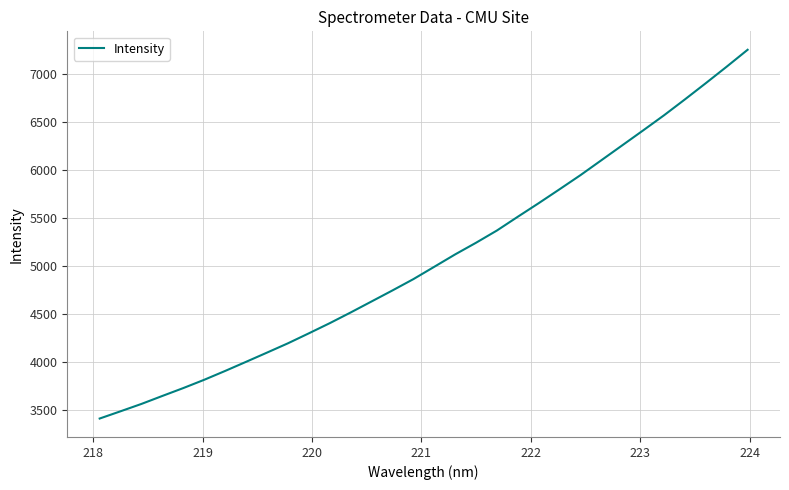

What is the difference between the maximum and second lowest values?

3770.5